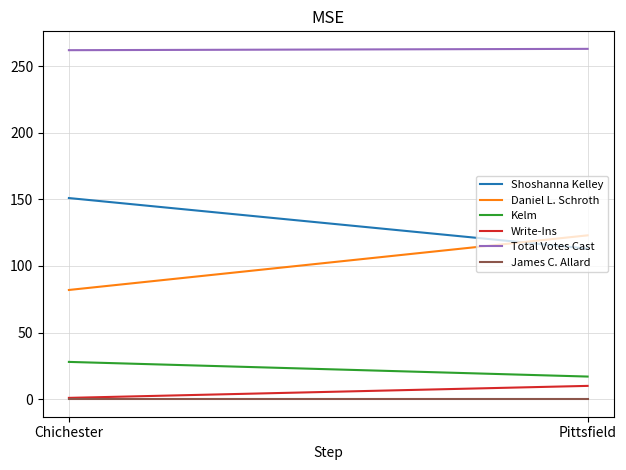

Which category has the highest value in the James C. Allard series?

Chichester